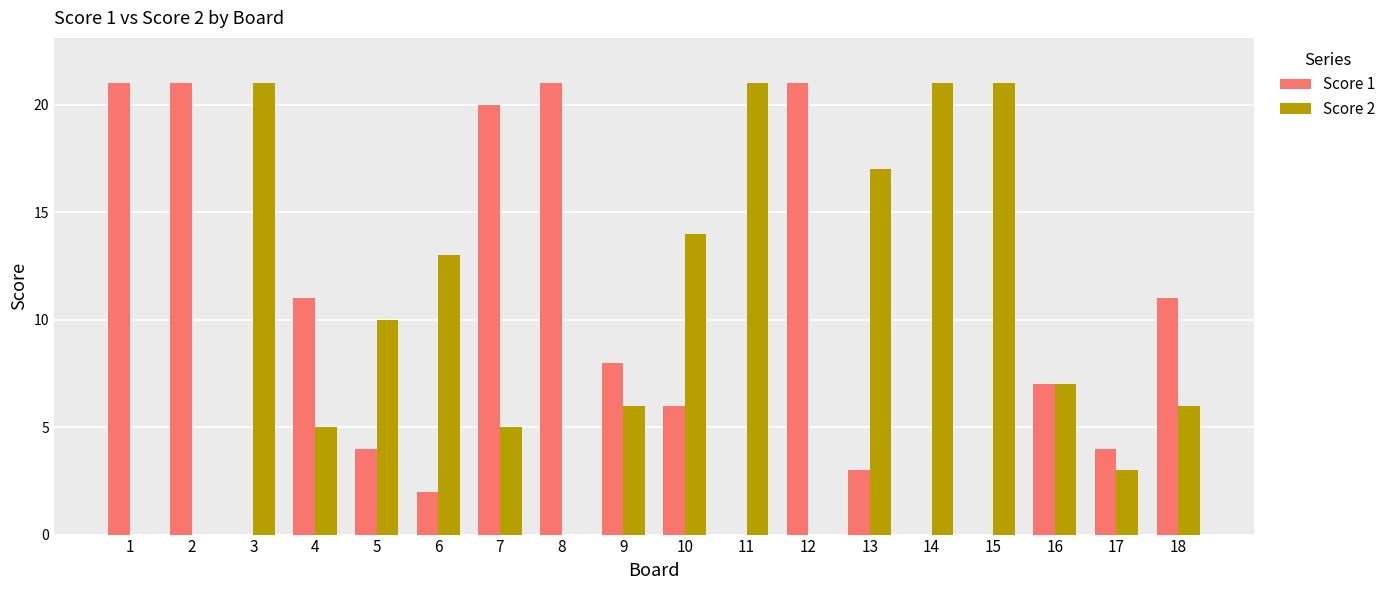

The value of Score 2 at 11 is 9. True or false?

False